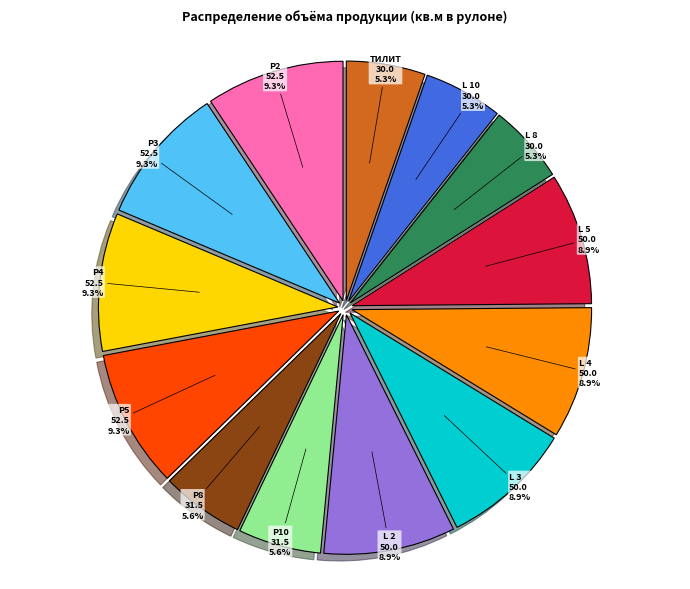

To the nearest percent, what portion does L 5 represent?

9%